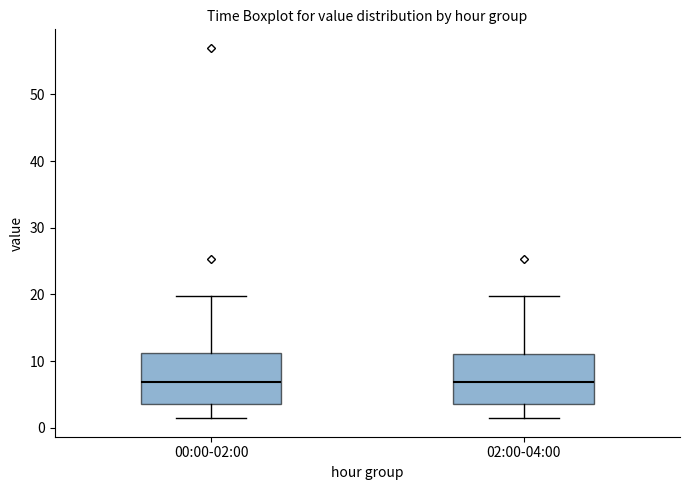

Where is the upper edge of the box for 00:00-02:00 on the y-axis? The values are not printed on the chart, so give them approximately, as read against the axis.

11